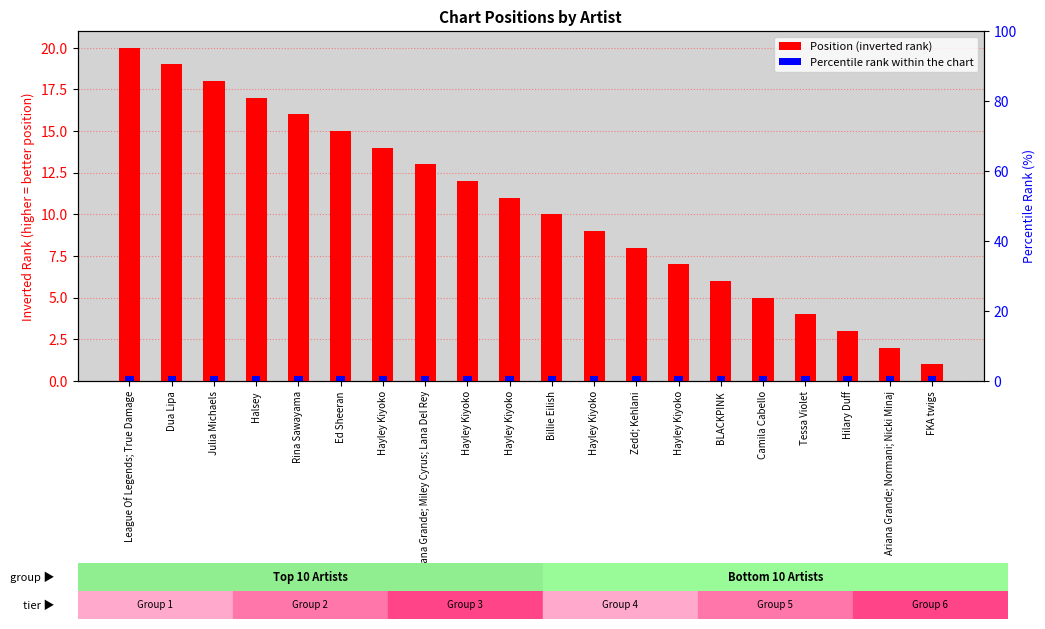

List the labels in order of Percentile rank within the chart value, largest first.

League Of Legends; True Damage, Dua Lipa, Julia Michaels, Halsey, Rina Sawayama, Ed Sheeran, Hayley Kiyoko, Ariana Grande; Miley Cyrus; Lana Del Rey, Hayley Kiyoko, Hayley Kiyoko, Billie Eilish, Hayley Kiyoko, Zedd; Kehlani, Hayley Kiyoko, BLACKPINK, Camila Cabello, Tessa Violet, Hilary Duff, Ariana Grande; Normani; Nicki Minaj, FKA twigs